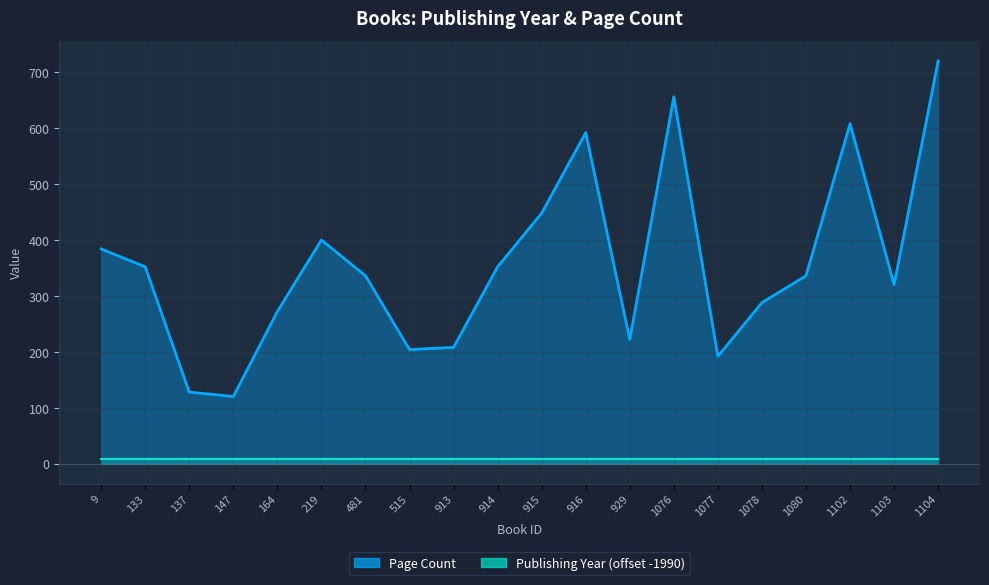

True or false: there are more than 0 points higher than both neighbors.

True